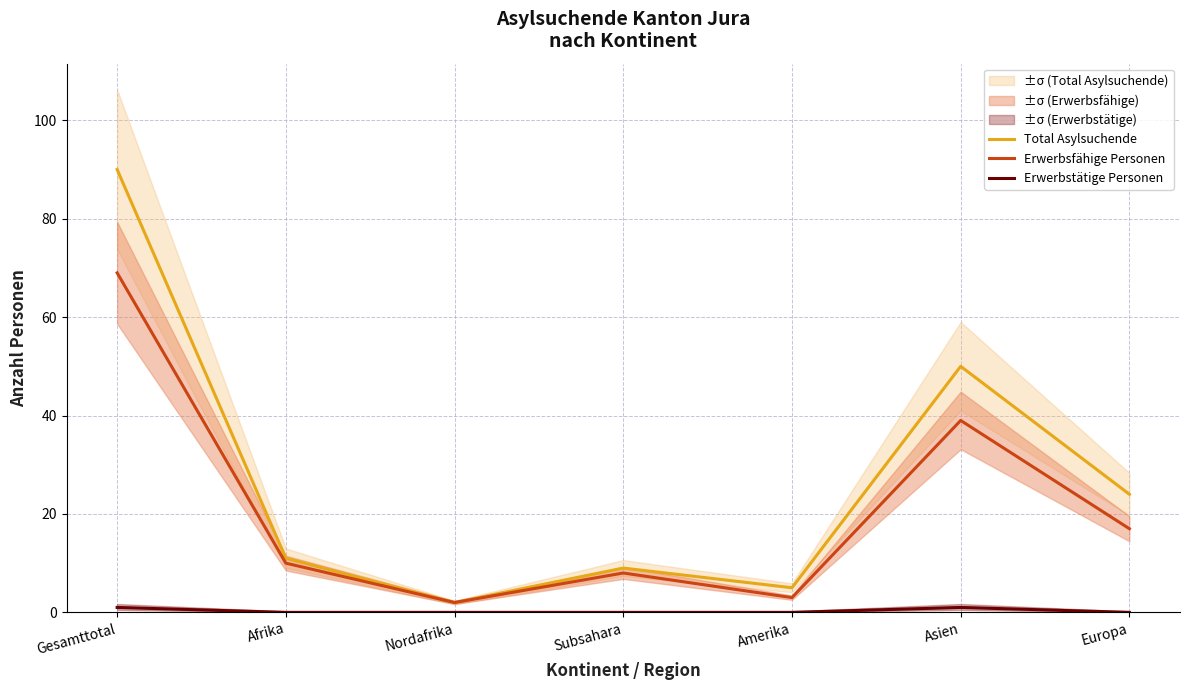

Where is the first local minimum for Erwerbsfähige Personen?

Nordafrika